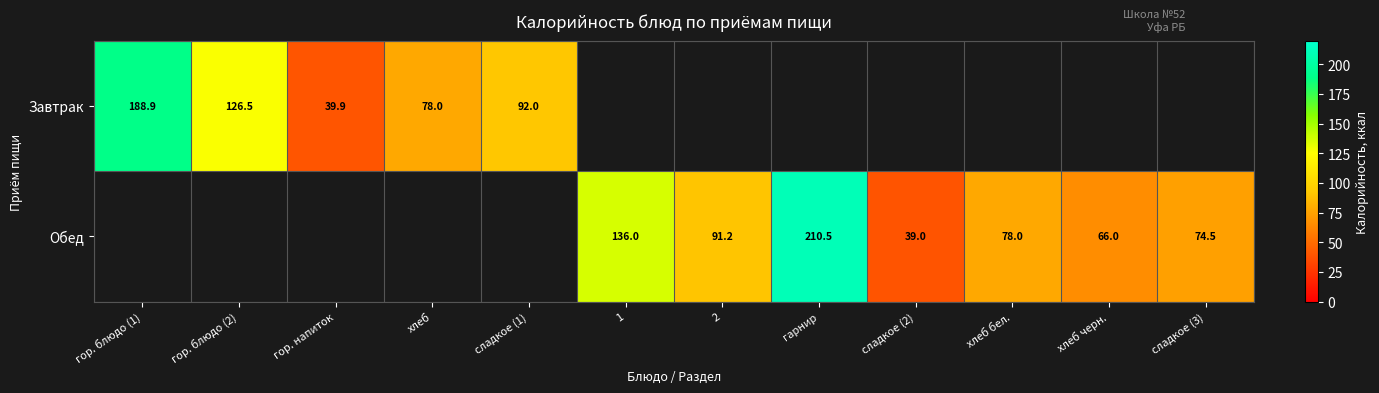

Is the value of Обед at гарнир greater than the value of Завтрак at гор. блюдо (2)?

Yes